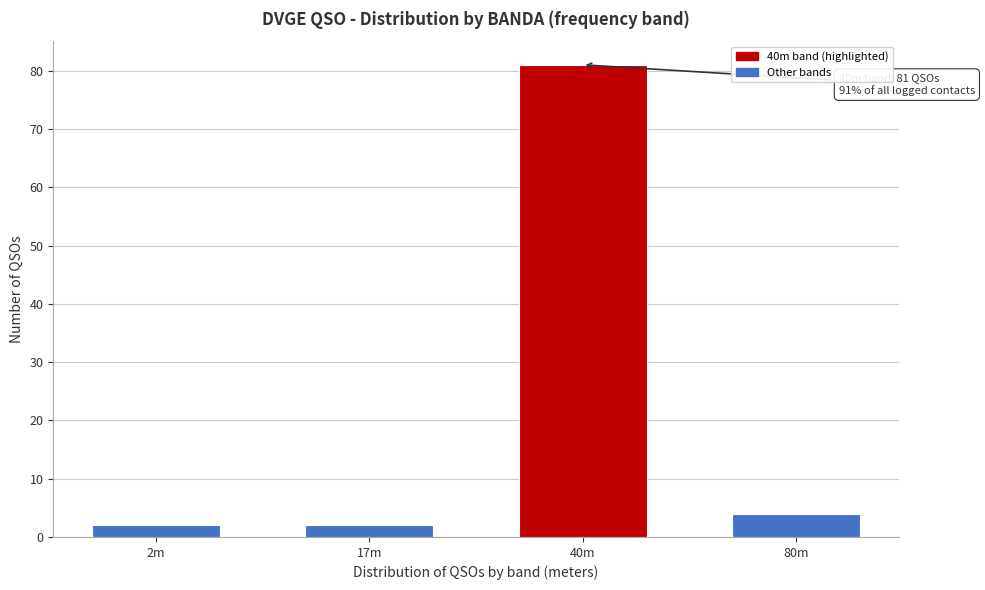

Reading right to left, extract all data points from this chart.

80m=4	40m=81	17m=2	2m=2